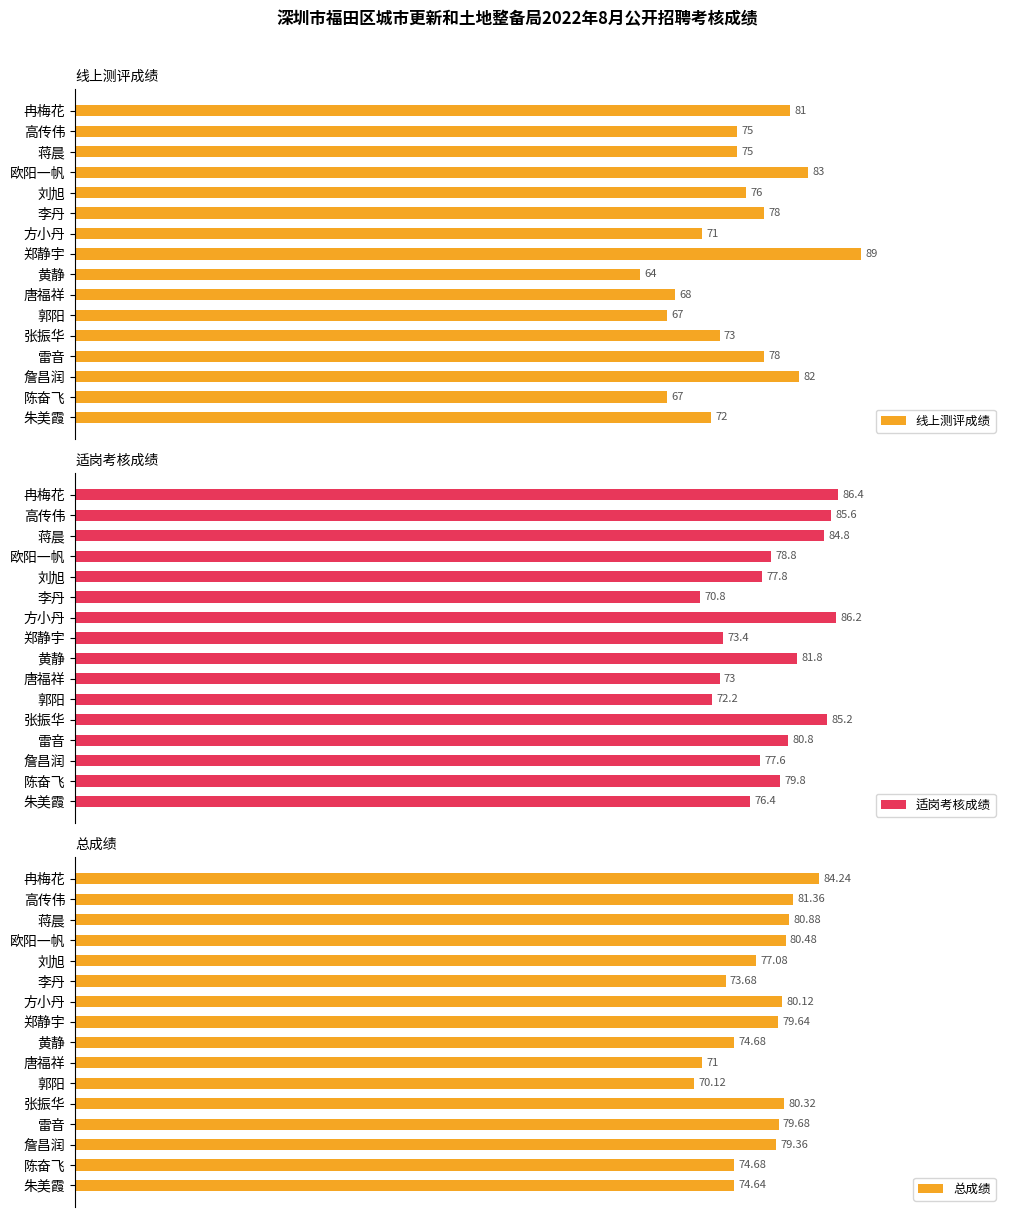

At which label does 总成绩 reach its peak?

冉梅花